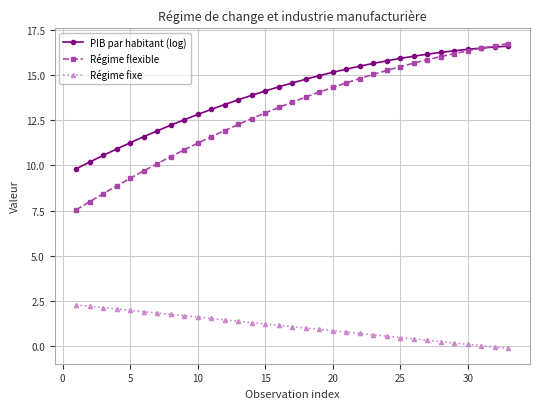

Is this an area chart (filled region under the line)?

No